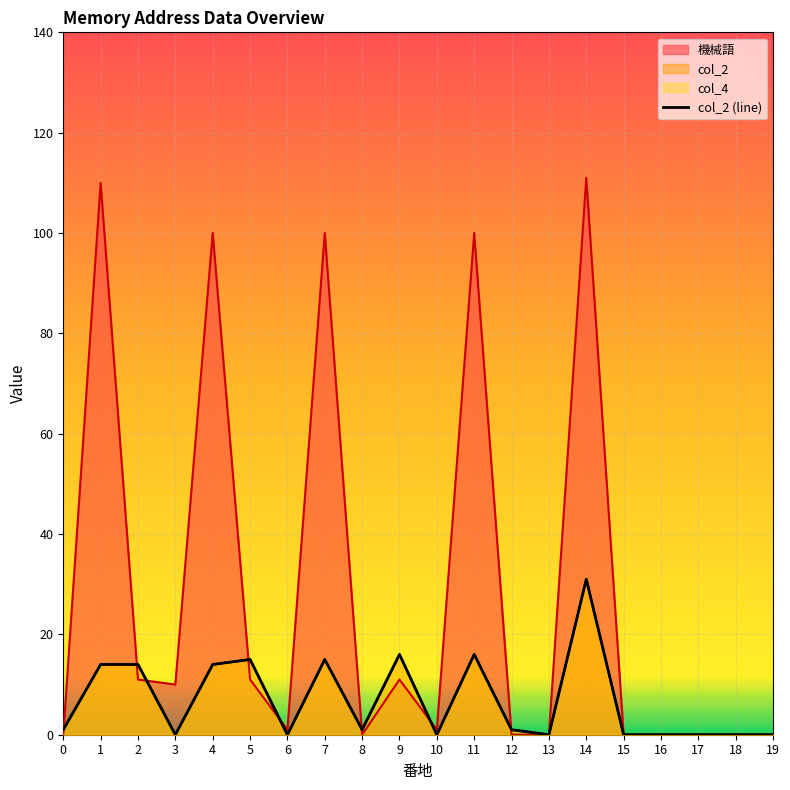

Which label corresponds to the largest value in the chart?

14